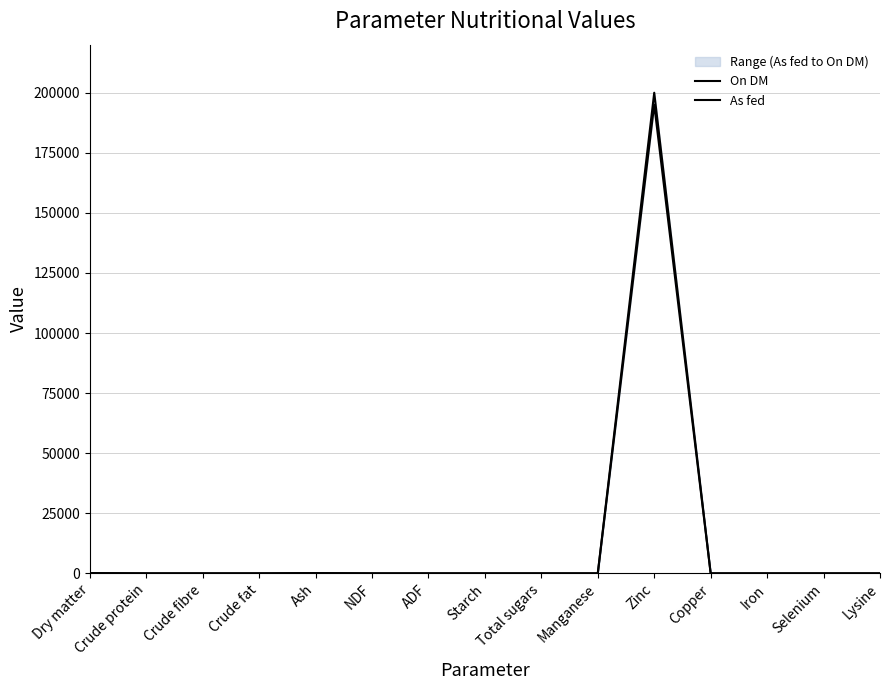

What is the sum of the As fed values at Ash and Lysine?

97.5